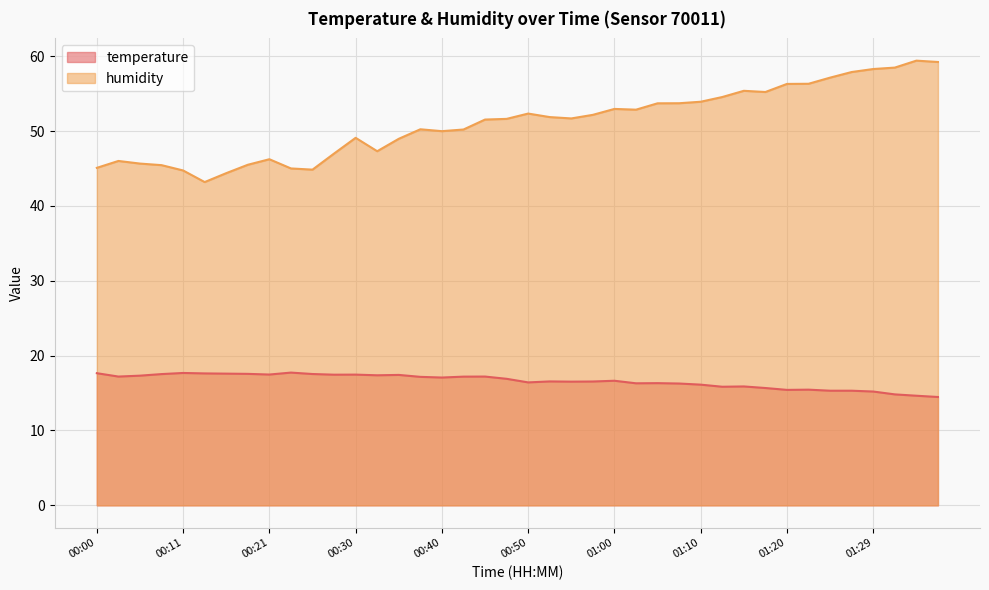

True or false: humidity and temperature cross at least once.

False